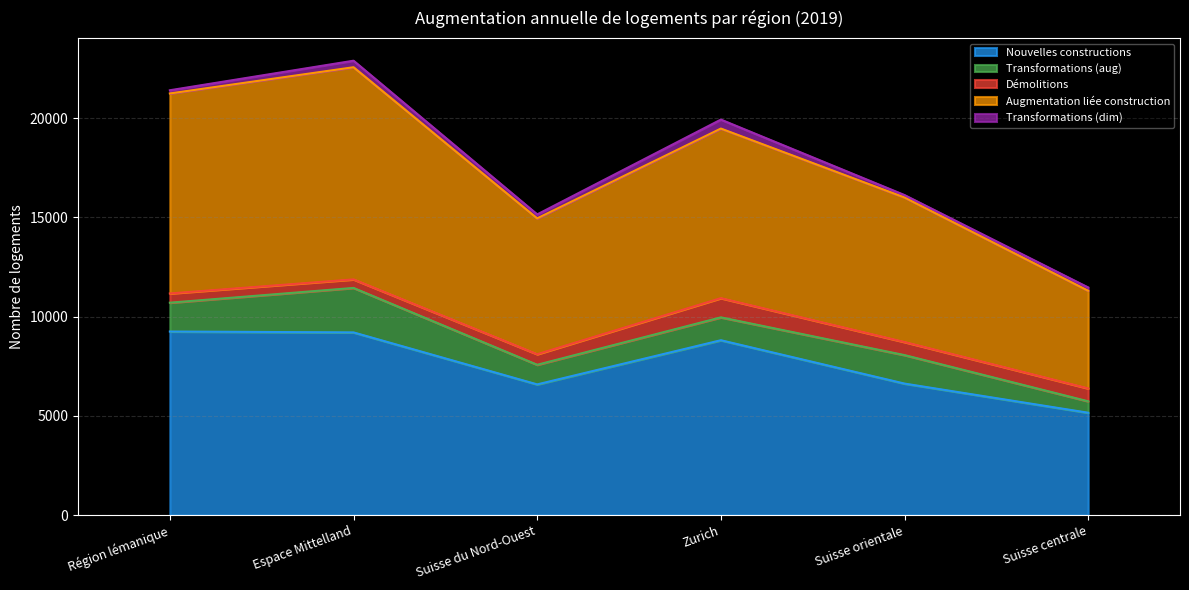

Which series has the largest total across all categories?

Augmentation liée construction